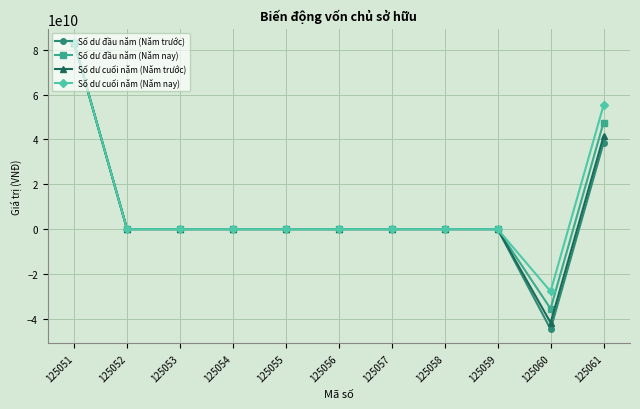

How many lines are shown in the chart?

4